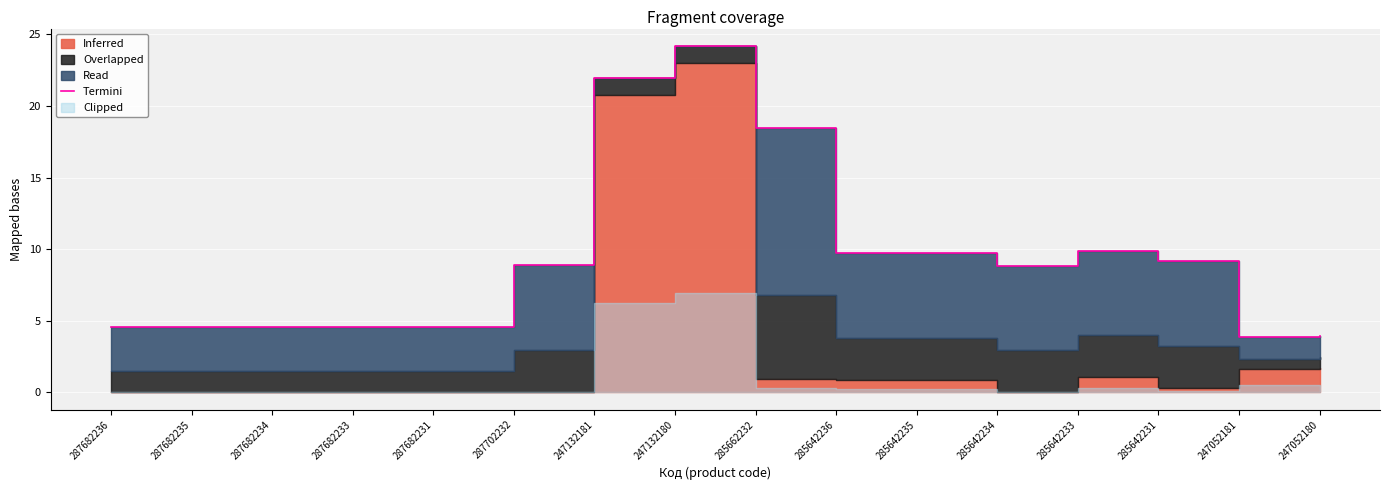

What is the average value?

9.5